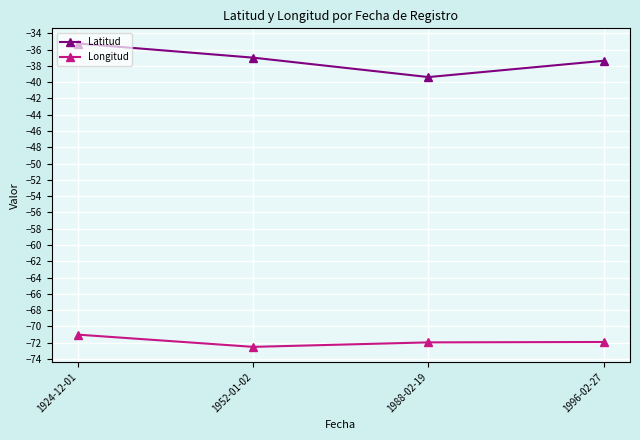

List the labels in order of Latitud value, smallest first.

1988-02-19, 1996-02-27, 1952-01-02, 1924-12-01